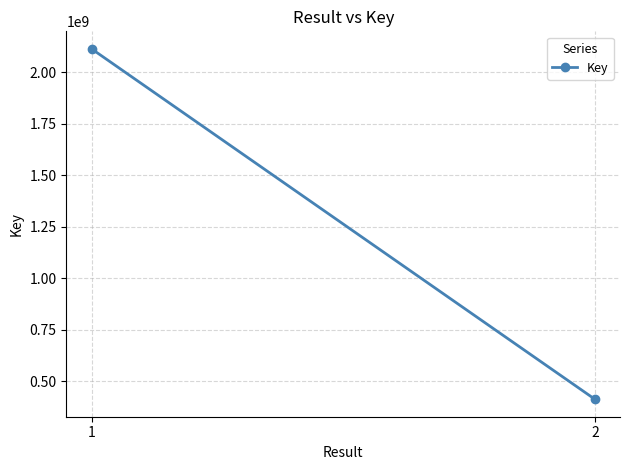

What is the smallest value displayed?

414137076